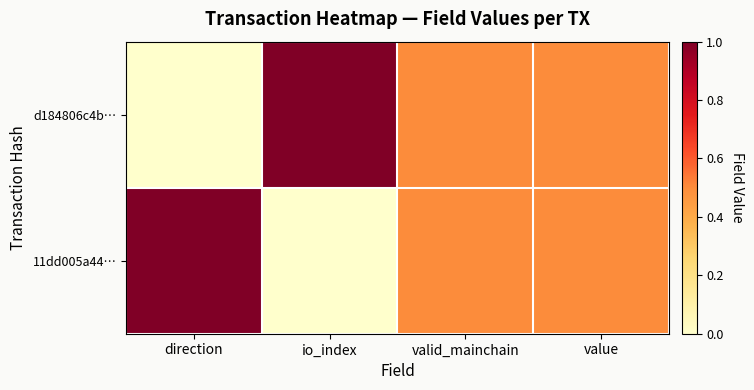

Which series has the widest spread of values?

d184806c4b…